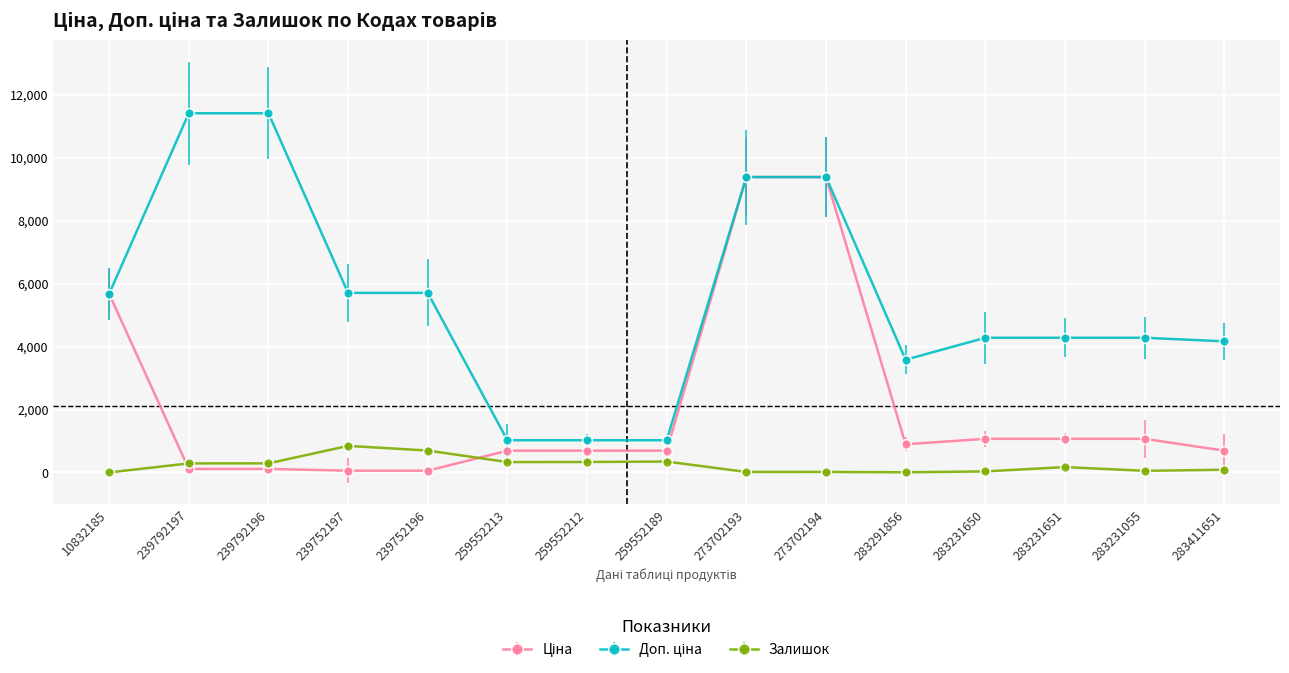

What is the maximum value shown in the chart?

11410.0